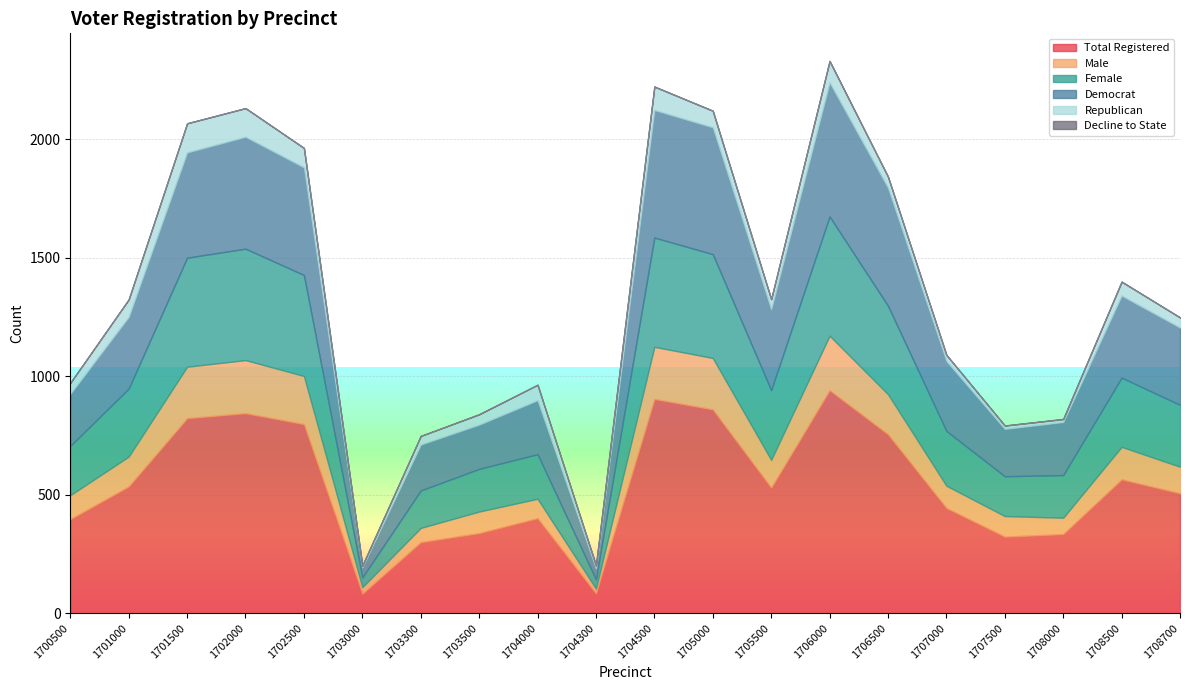

At which label does female first exceed 287?

1701500